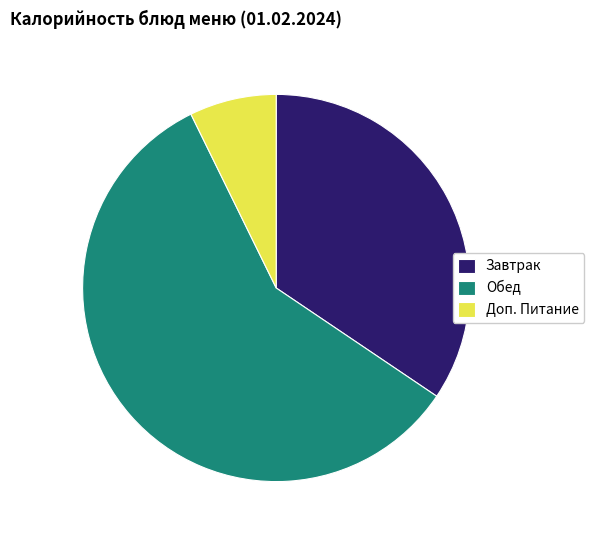

Is it true that Обед is 48% of the pie?

False